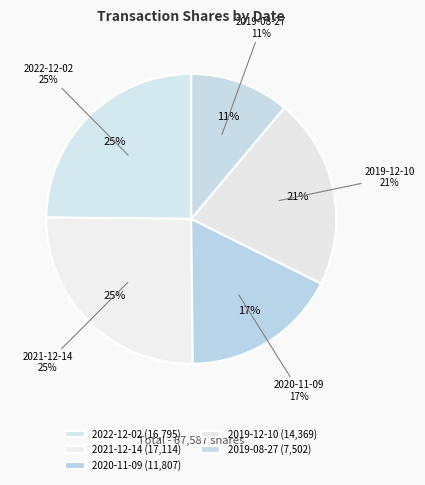

Rank the categories by value from lowest to highest.

2019-08-27, 2020-11-09, 2019-12-10, 2022-12-02, 2021-12-14